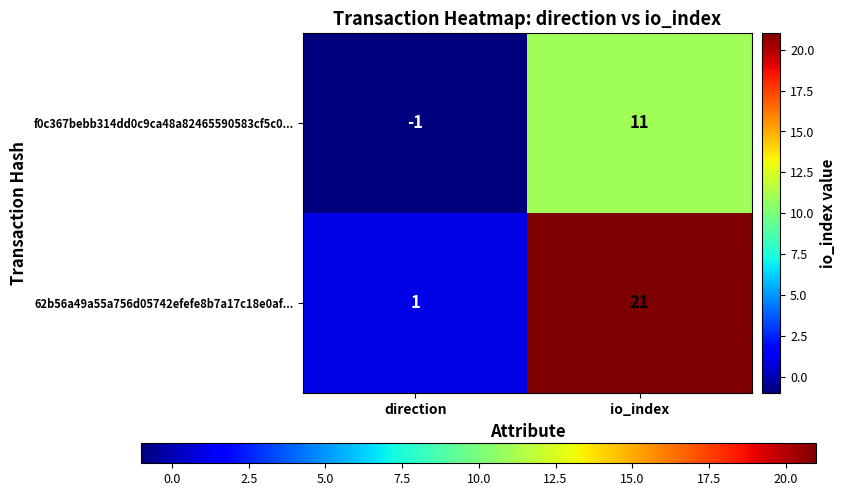

How many categories are shown in the chart?

2